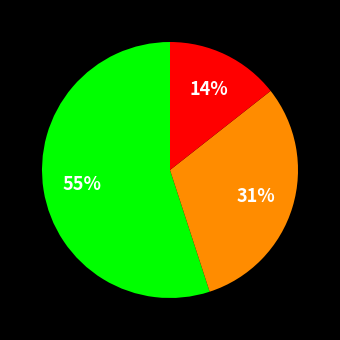

Is there a majority slice in this chart?

Yes